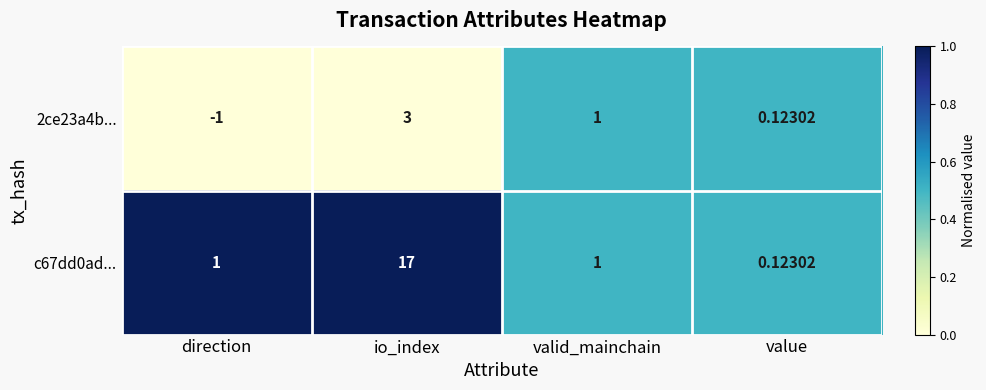

At which label is 2ce23a4b... closest to 1?

valid_mainchain